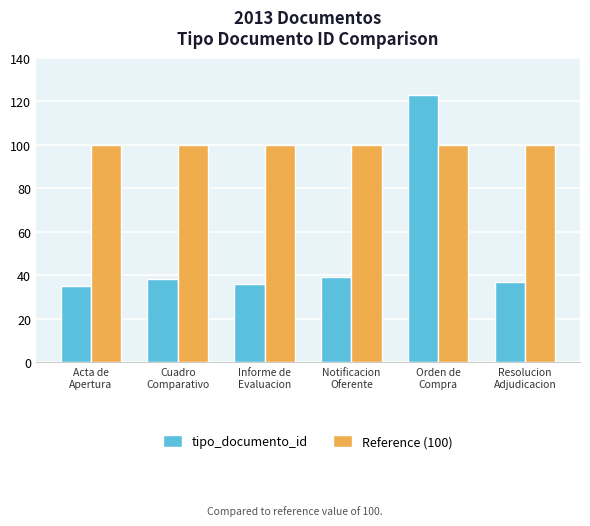

What is the maximum value for Reference (100)?

100